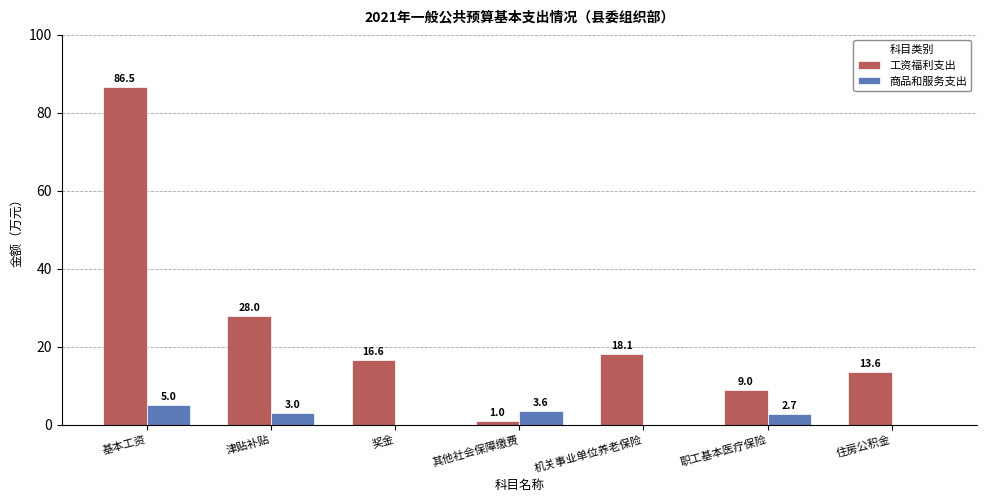

What is the greatest value displayed?

86.5